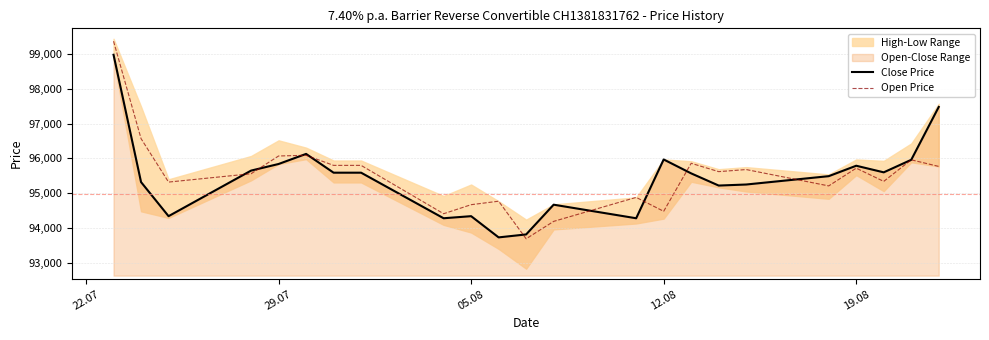

Which category has the highest value across all series?

22.07